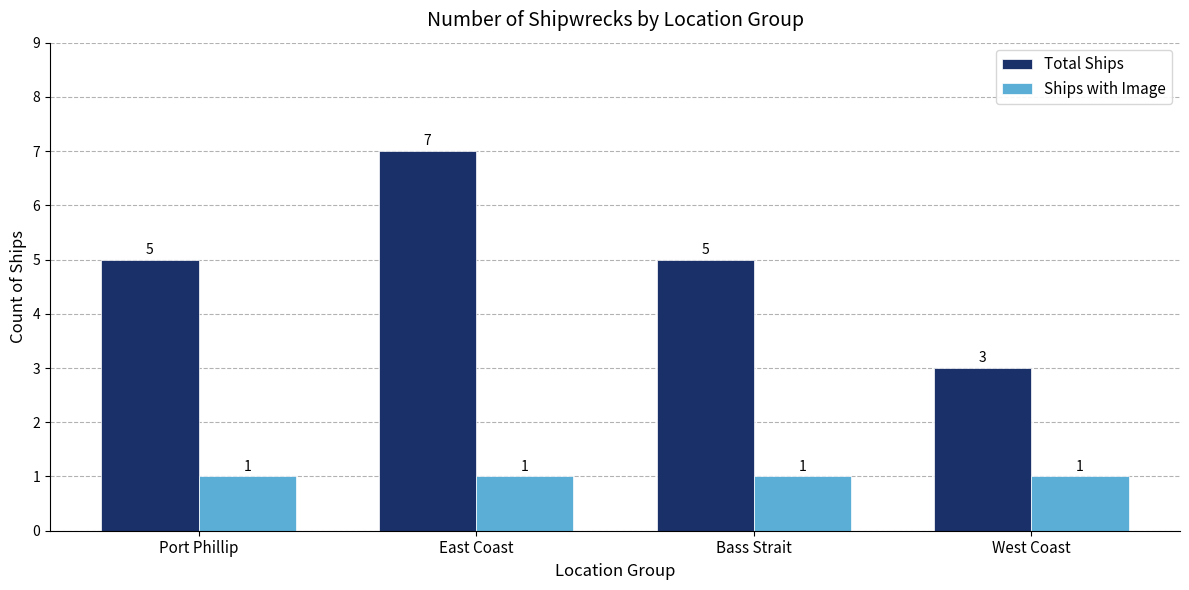

How many groups of bars are there?

4